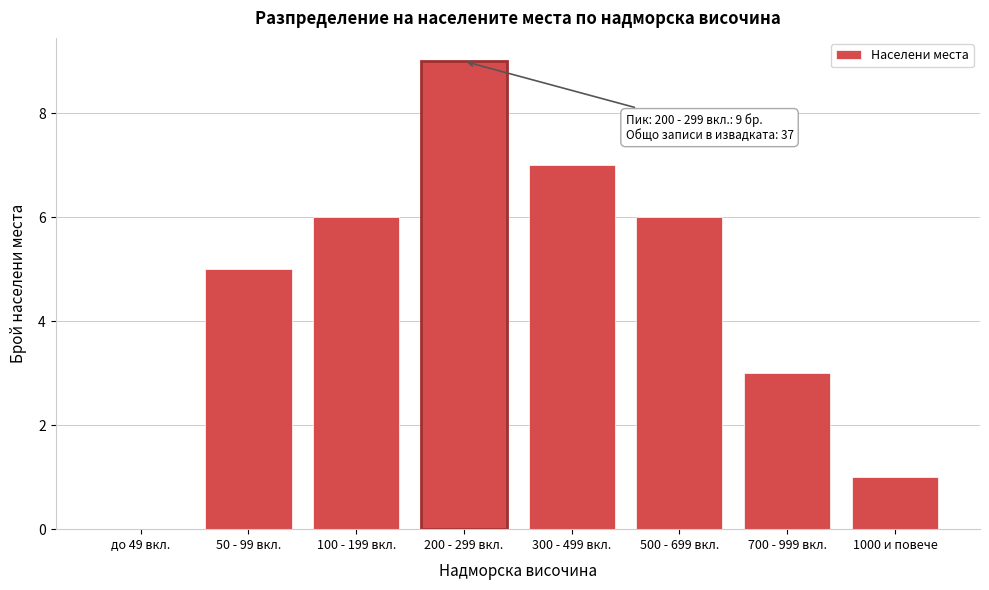

Reading left to right, transcribe all the data shown in this chart.

до 49 вкл.=0	50 - 99 вкл.=5	100 - 199 вкл.=6	200 - 299 вкл.=9	300 - 499 вкл.=7	500 - 699 вкл.=6	700 - 999 вкл.=3	1000 и повече=1